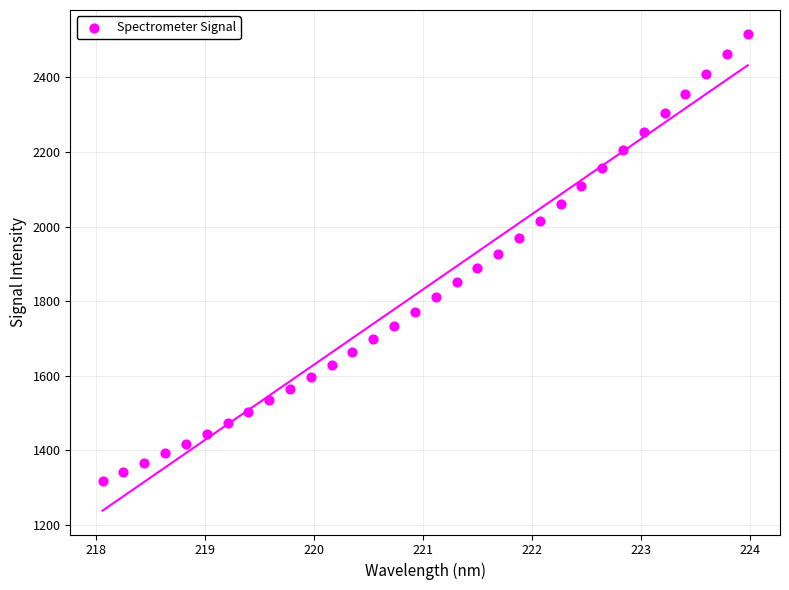

What is the range of X values (max minus min)?

5.9